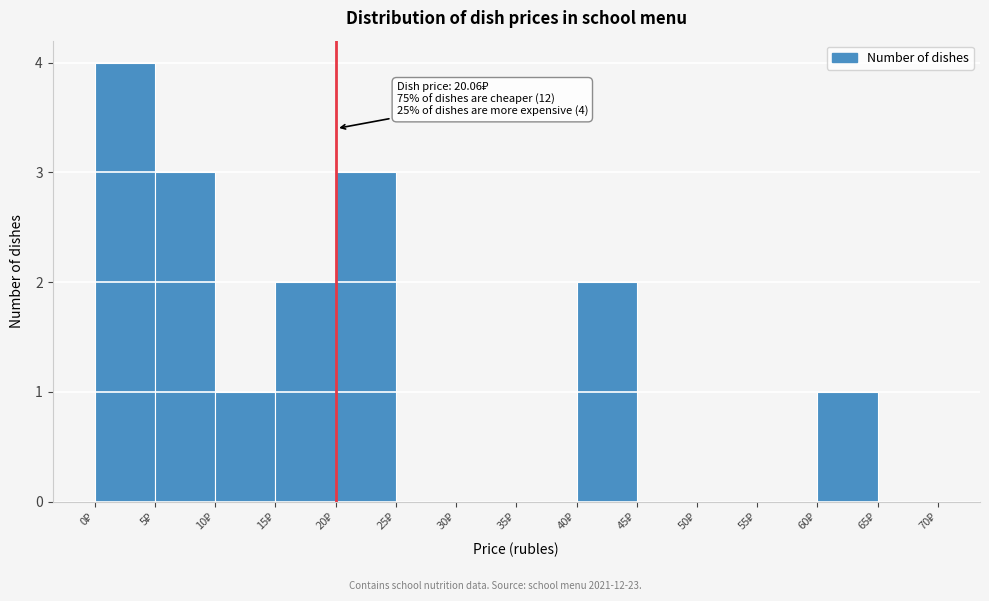

Over which range of the x-axis is the bar tallest?

0 to 5